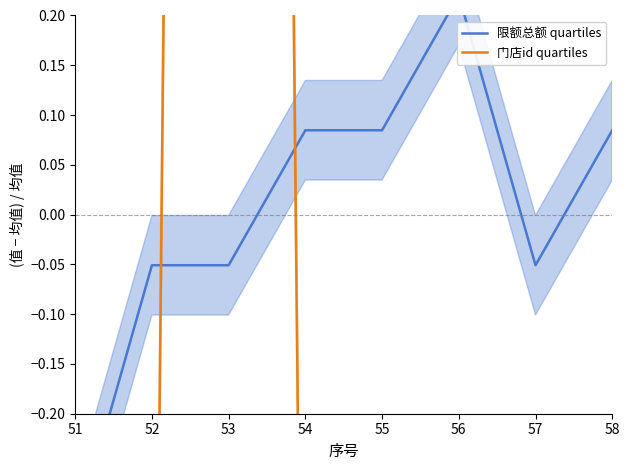

Where is the first local maximum for 限额总额 quartiles?

56